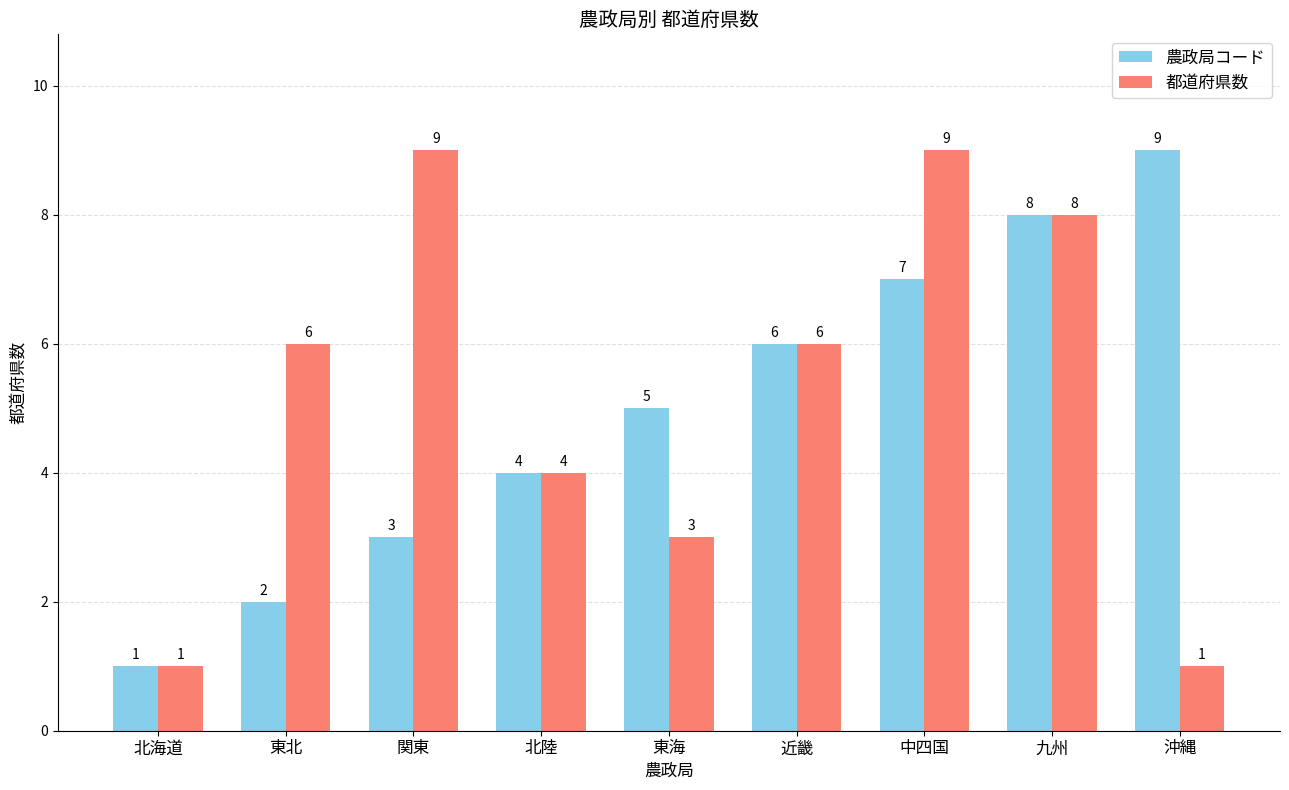

Reading left to right, list all the values displayed in this chart.

農政局コード: 北海道=1	東北=2	関東=3	北陸=4	東海=5	近畿=6	中四国=7	九州=8	沖縄=9
都道府県数: 北海道=1	東北=6	関東=9	北陸=4	東海=3	近畿=6	中四国=9	九州=8	沖縄=1